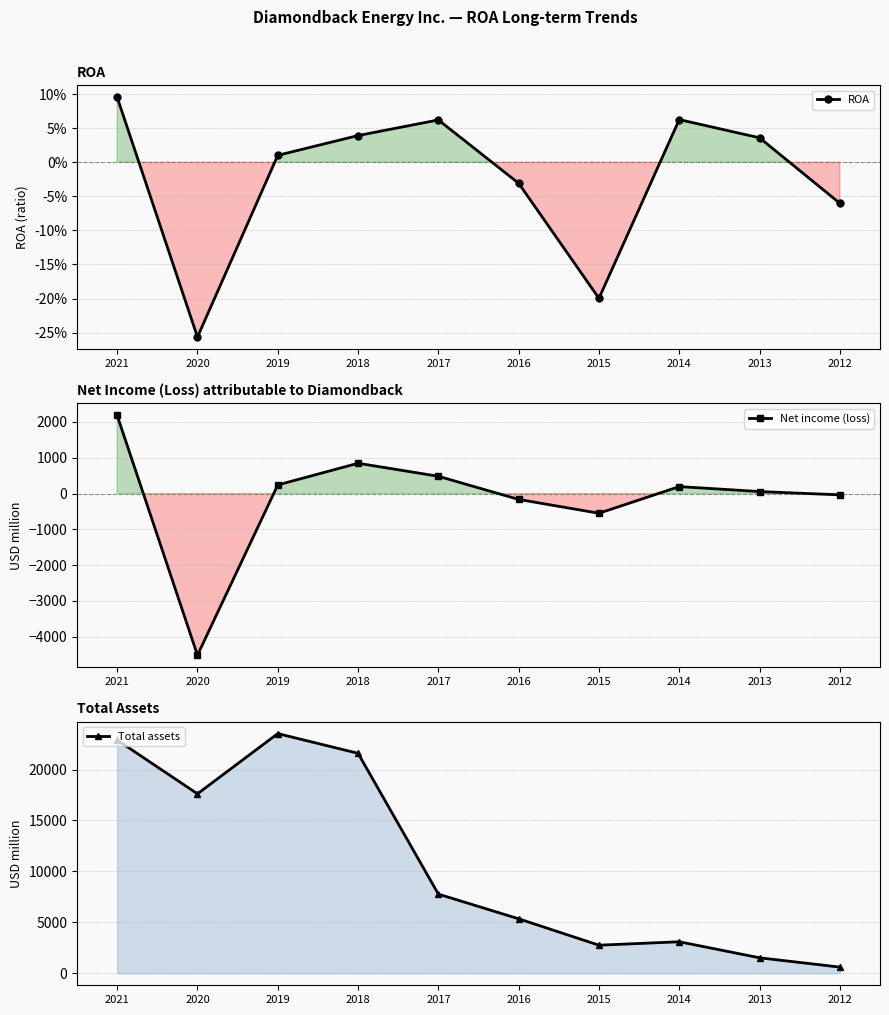

Reading left to right, transcribe all the data shown in this chart.

ROA: 2021=0.1	2020=-0.3	2019=0.0	2018=0.0	2017=0.1	2016=-0.0	2015=-0.2	2014=0.1	2013=0.0	2012=-0.1
Net income (loss): 2021=2182.0	2020=-4517.0	2019=240.0	2018=846.0	2017=482.0	2016=-165.0	2015=-551.0	2014=194.0	2013=55.0	2012=-37.0
Total assets: 2021=22898.0	2020=17619.0	2019=23531.0	2018=21596.0	2017=7771.0	2016=5350.0	2015=2758.0	2014=3095.0	2013=1522.0	2012=607.0